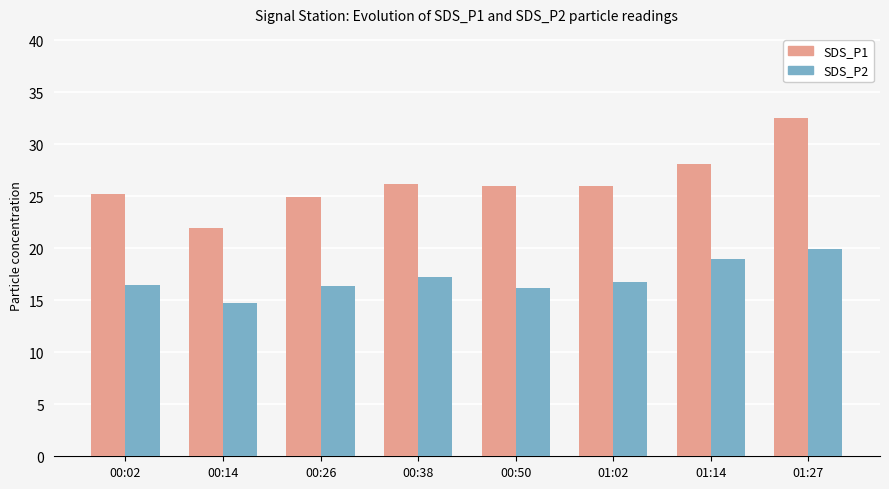

How many bars are there in total?

16